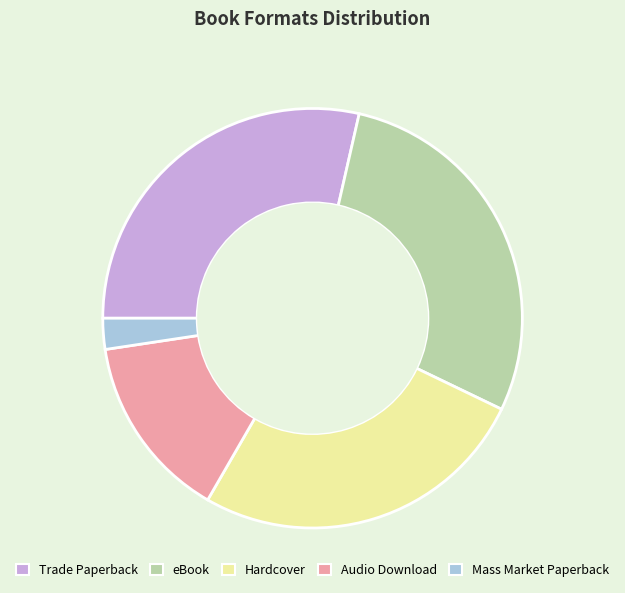

Which slice is the smallest?

Mass Market Paperback